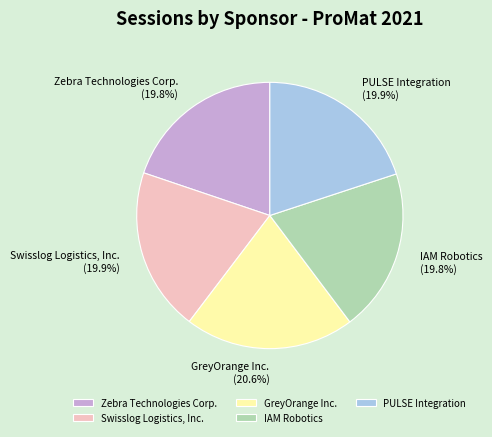

What is the largest slice in the pie chart?

GreyOrange Inc.